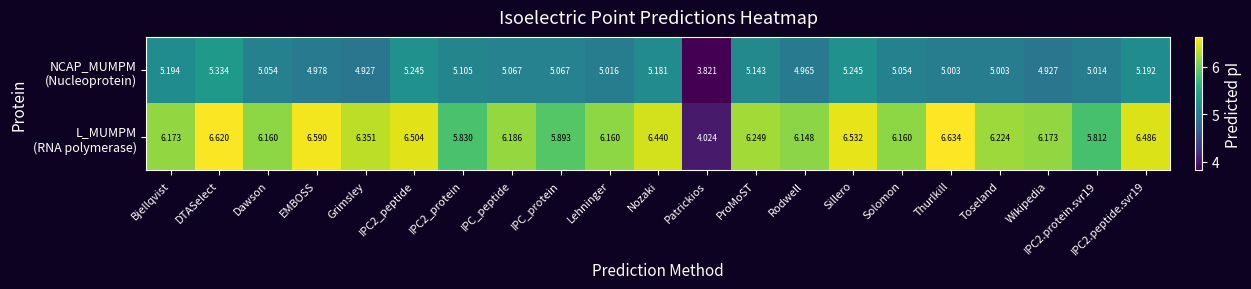

At which category is the sum across all series the highest?

DTASelect